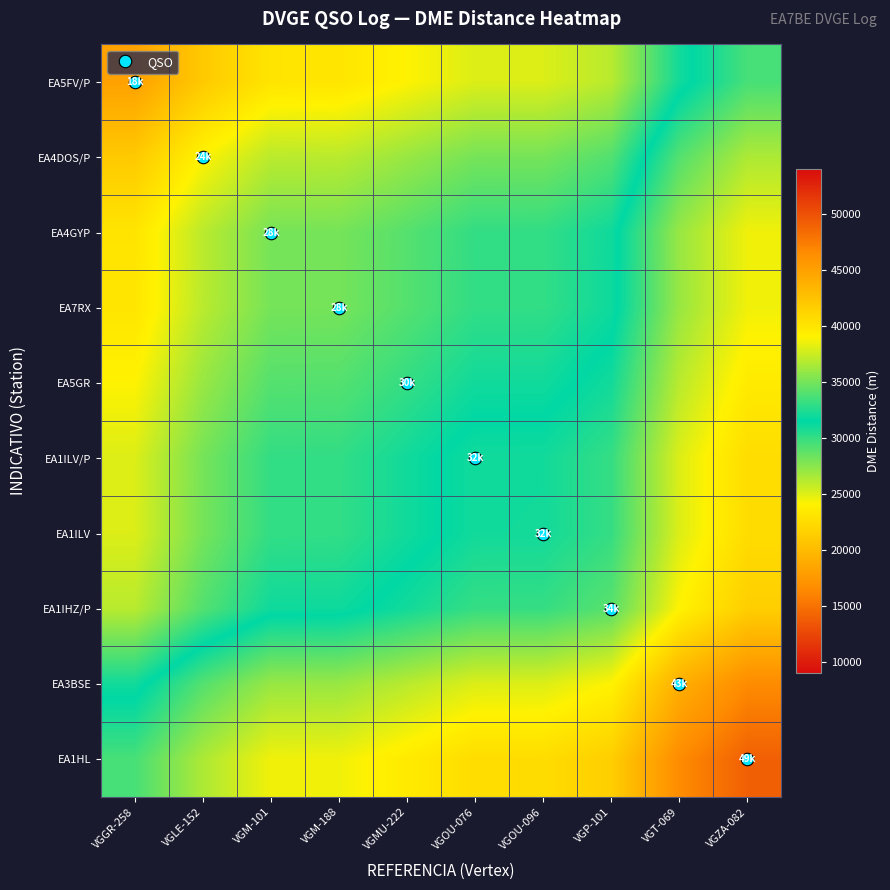

Reading left to right, what are all the values shown in this chart?

EA5FV/P: VGGR-258=18164.0	VGLE-152=21139.5	VGM-101=23116.0	VGM-188=23144.0	VGMU-222=24097.0	VGOU-076=25108.5	VGOU-096=25120.5	VGP-101=26149.5	VGT-069=31035.0	VGZA-082=33630.0
EA4DOS/P: VGGR-258=21139.5	VGLE-152=24115.0	VGM-101=26091.5	VGM-188=26119.5	VGMU-222=27072.5	VGOU-076=28084.0	VGOU-096=28096.0	VGP-101=29125.0	VGT-069=34010.5	VGZA-082=36605.5
EA4GYP: VGGR-258=23116.0	VGLE-152=26091.5	VGM-101=28068.0	VGM-188=28096.0	VGMU-222=29049.0	VGOU-076=30060.5	VGOU-096=30072.5	VGP-101=31101.5	VGT-069=35987.0	VGZA-082=38582.0
EA7RX: VGGR-258=23144.0	VGLE-152=26119.5	VGM-101=28096.0	VGM-188=28124.0	VGMU-222=29077.0	VGOU-076=30088.5	VGOU-096=30100.5	VGP-101=31129.5	VGT-069=36015.0	VGZA-082=38610.0
EA5GR: VGGR-258=24097.0	VGLE-152=27072.5	VGM-101=29049.0	VGM-188=29077.0	VGMU-222=30030.0	VGOU-076=31041.5	VGOU-096=31053.5	VGP-101=32082.5	VGT-069=36968.0	VGZA-082=39563.0
EA1ILV/P: VGGR-258=25108.5	VGLE-152=28084.0	VGM-101=30060.5	VGM-188=30088.5	VGMU-222=31041.5	VGOU-076=32053.0	VGOU-096=32065.0	VGP-101=33094.0	VGT-069=37979.5	VGZA-082=40574.5
EA1ILV: VGGR-258=25120.5	VGLE-152=28096.0	VGM-101=30072.5	VGM-188=30100.5	VGMU-222=31053.5	VGOU-076=32065.0	VGOU-096=32077.0	VGP-101=33106.0	VGT-069=37991.5	VGZA-082=40586.5
EA1IHZ/P: VGGR-258=26149.5	VGLE-152=29125.0	VGM-101=31101.5	VGM-188=31129.5	VGMU-222=32082.5	VGOU-076=33094.0	VGOU-096=33106.0	VGP-101=34135.0	VGT-069=39020.5	VGZA-082=41615.5
EA3BSE: VGGR-258=31035.0	VGLE-152=34010.5	VGM-101=35987.0	VGM-188=36015.0	VGMU-222=36968.0	VGOU-076=37979.5	VGOU-096=37991.5	VGP-101=39020.5	VGT-069=43906.0	VGZA-082=46501.0
EA1HL: VGGR-258=33630.0	VGLE-152=36605.5	VGM-101=38582.0	VGM-188=38610.0	VGMU-222=39563.0	VGOU-076=40574.5	VGOU-096=40586.5	VGP-101=41615.5	VGT-069=46501.0	VGZA-082=49096.0